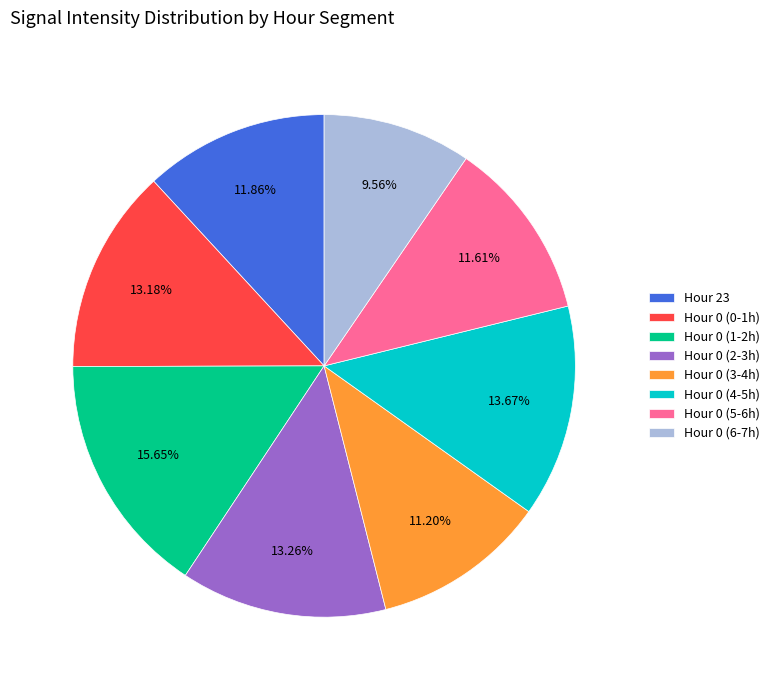

To the nearest percent, what is the average slice percentage?

12%